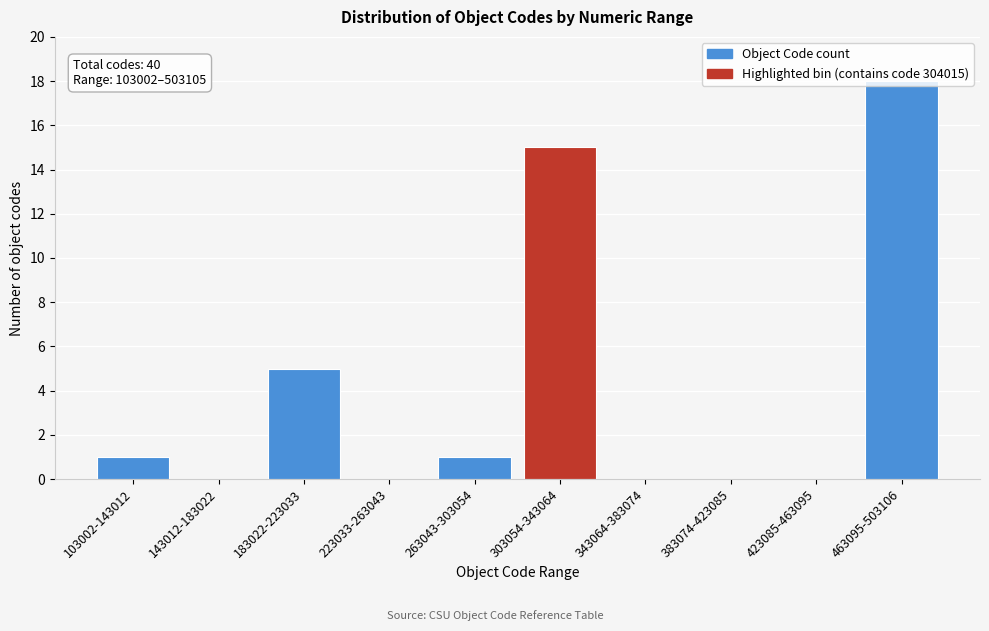

What is the greatest value displayed?

18